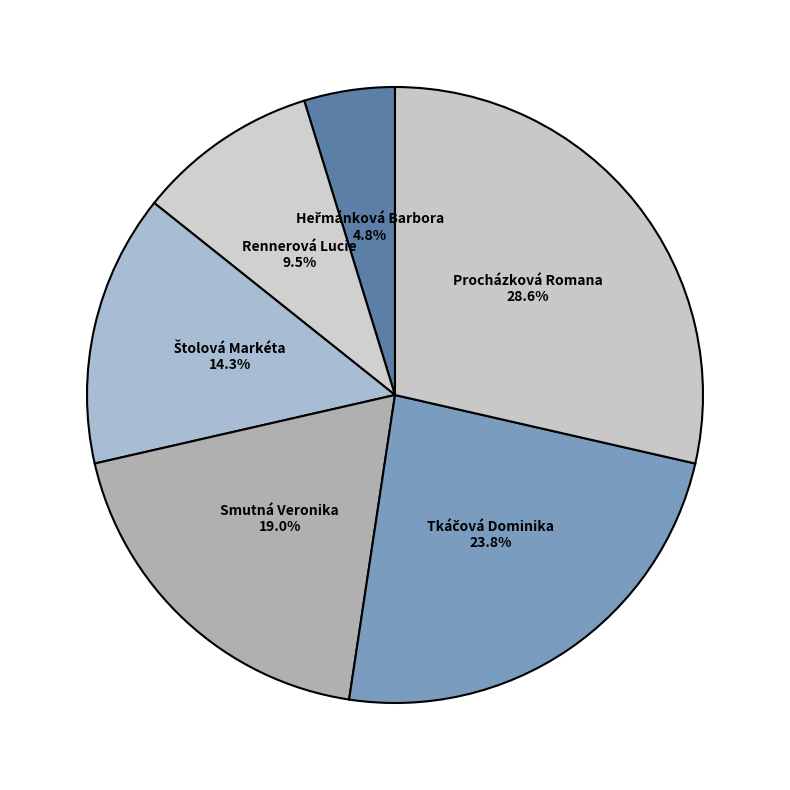

Does Smutná Veronika account for over 50% of the chart?

No